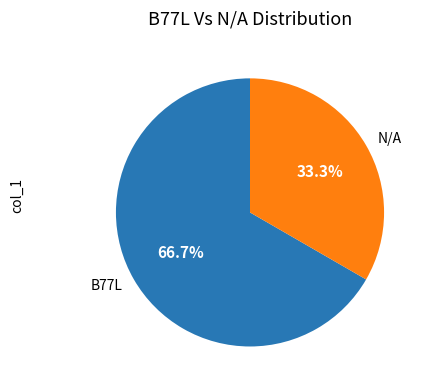

What percentage is NOT represented by N/A?

66.7%